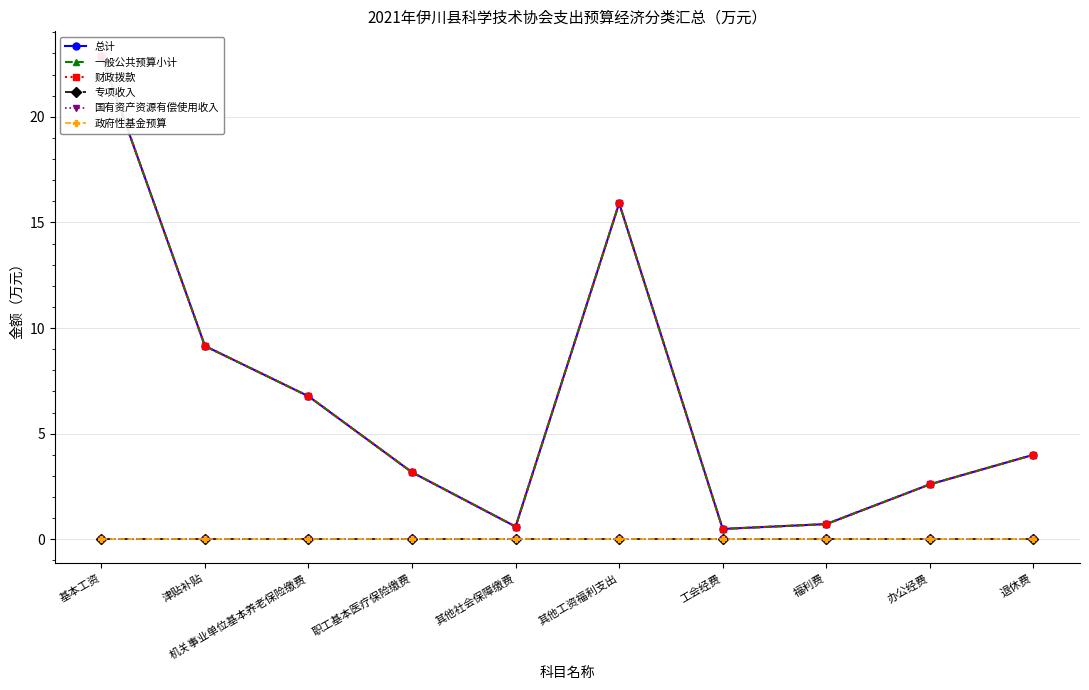

Read the 财政拨款 value at 其他社会保障缴费.

0.6